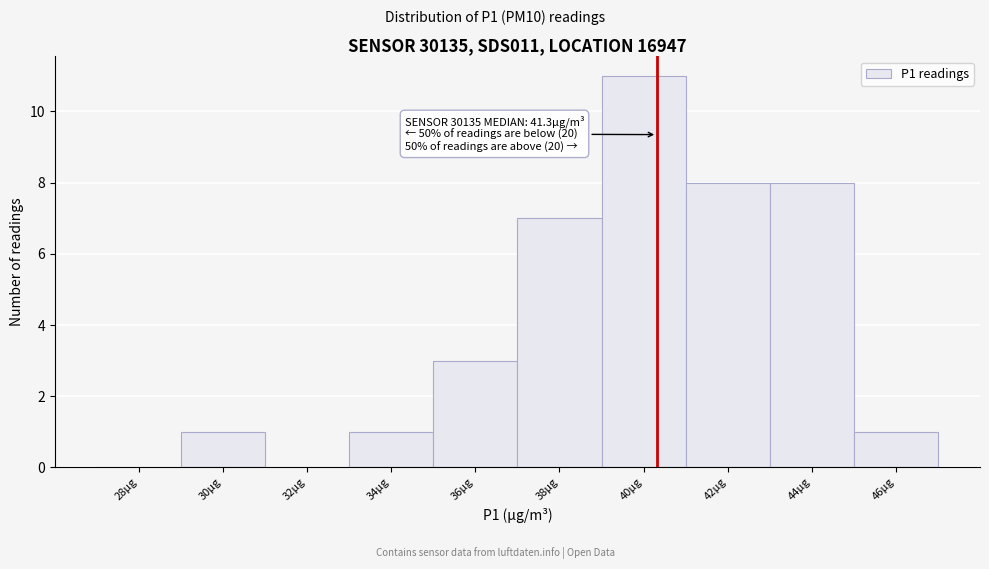

Reading left to right, extract all data points from this chart.

28µg=0	30µg=1	32µg=0	34µg=1	36µg=3	38µg=7	40µg=11	42µg=8	44µg=8	46µg=1